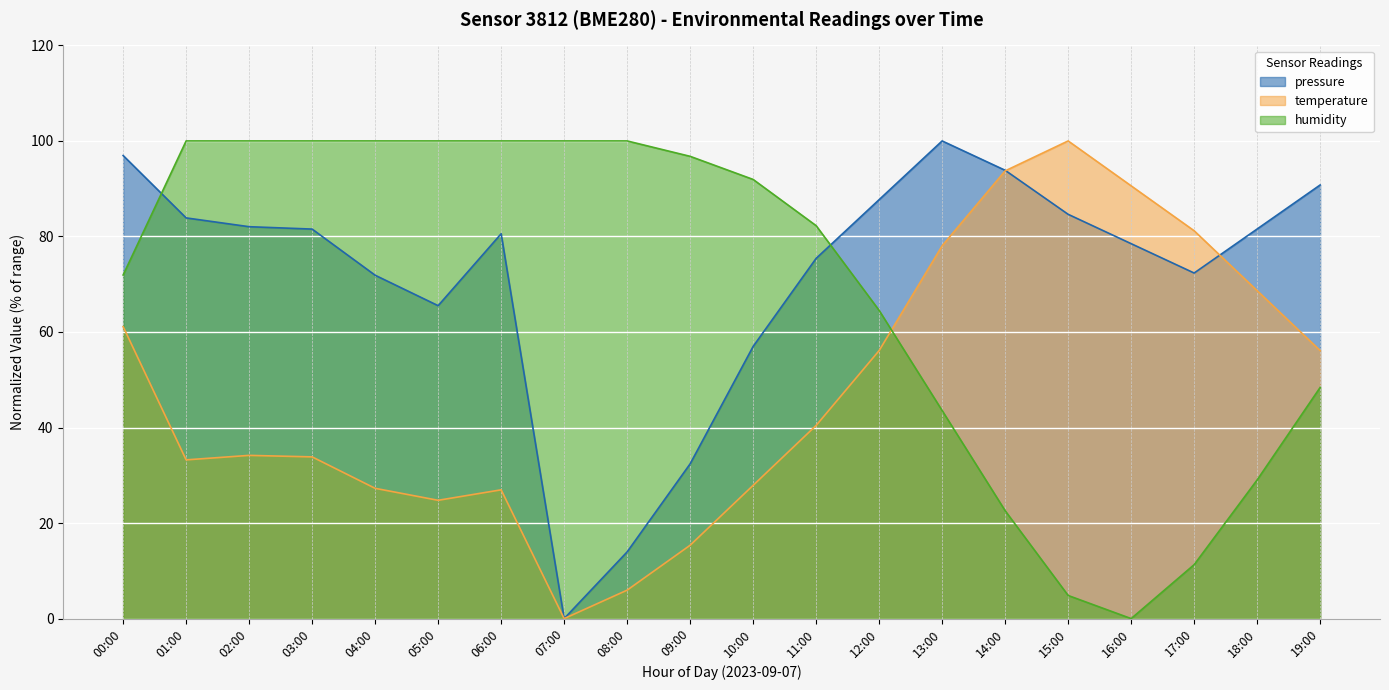

What is the label of the 14th point from the right?

06:00